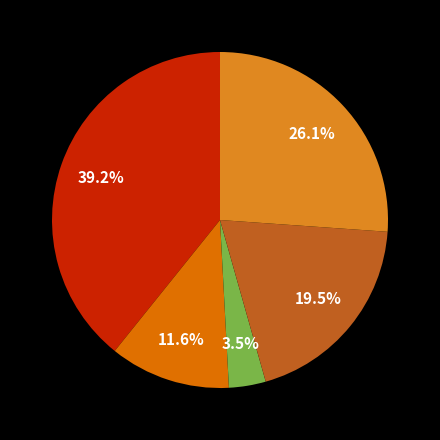

Is there any slice that represents more than half of the pie?

No